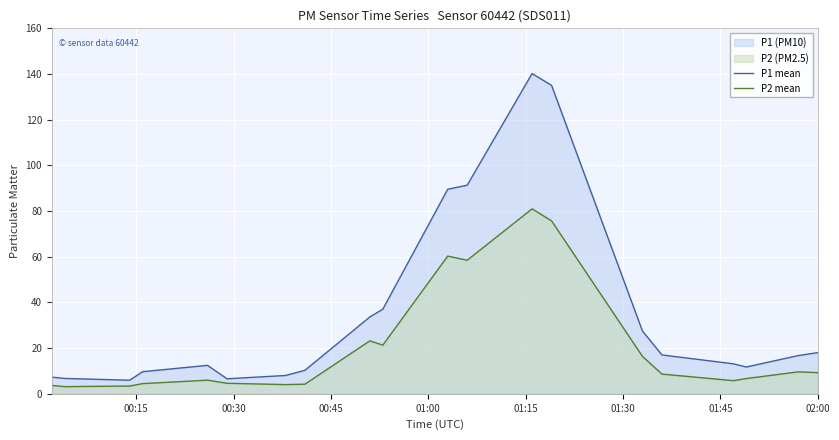

Which series has the largest total across all categories?

P1 mean